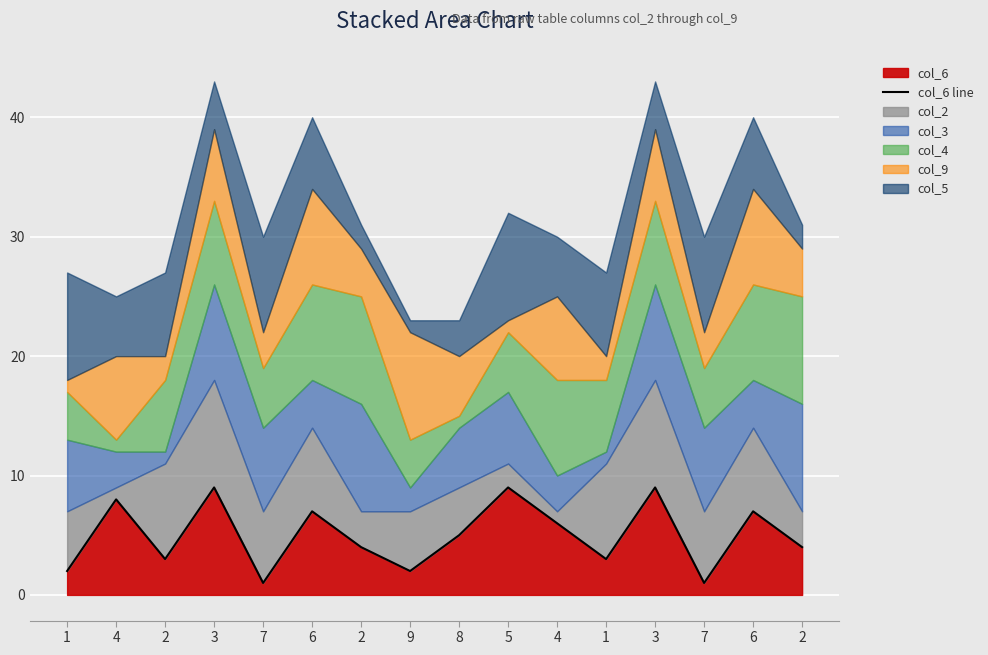

Which label corresponds to the largest value in the chart?

3